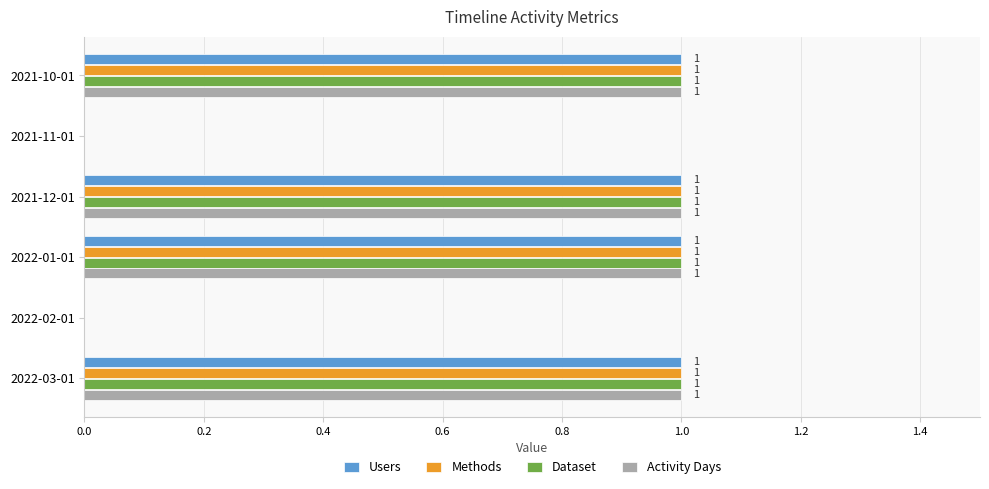

Is it true that Dataset equals 0 at 2022-02-01?

True